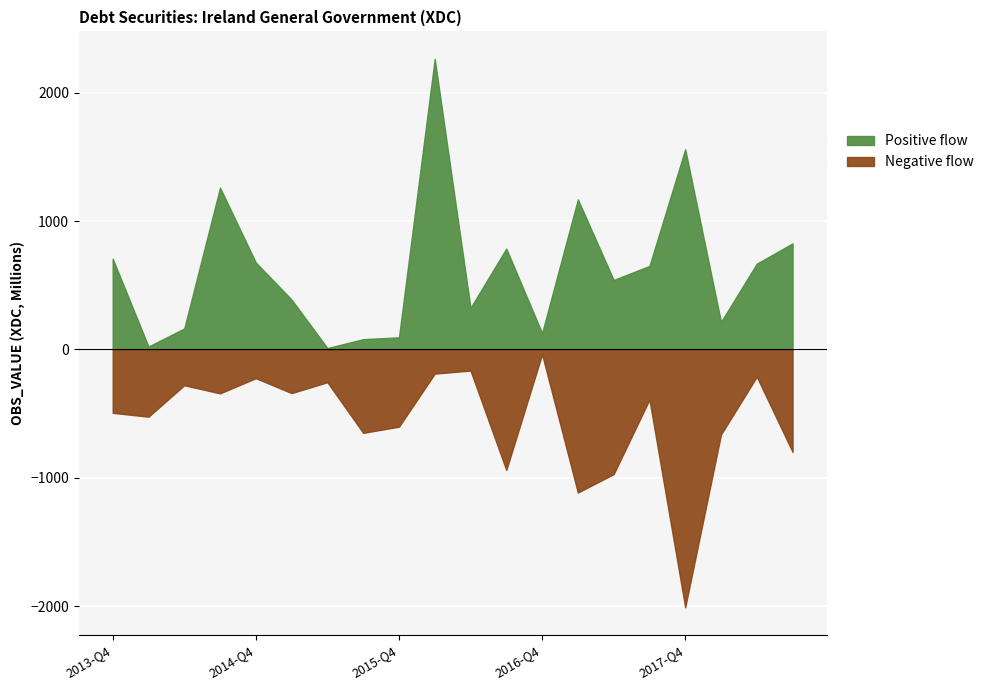

Which has a higher value, 2018-Q3 or 2013-Q4?

2018-Q3